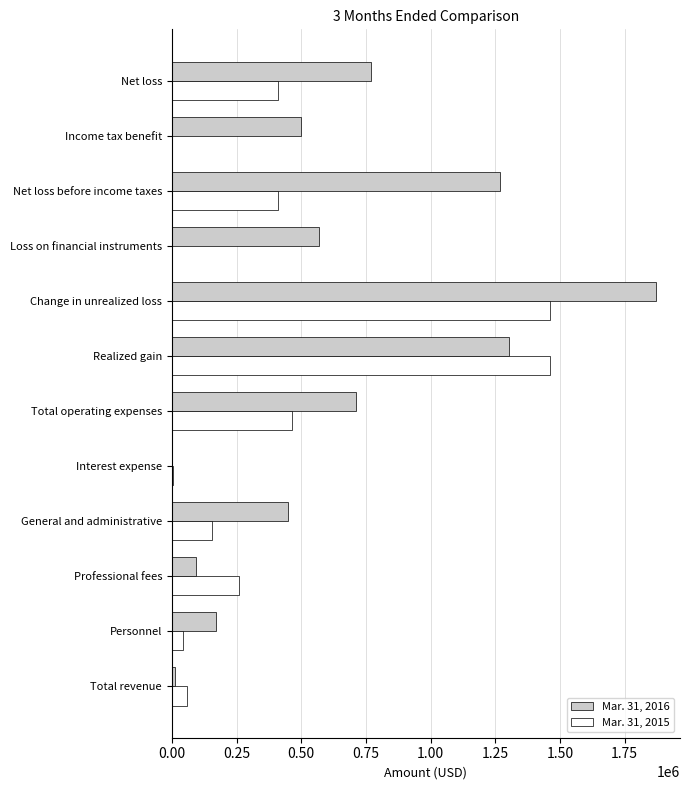

What is the maximum value shown in the chart?

1870997